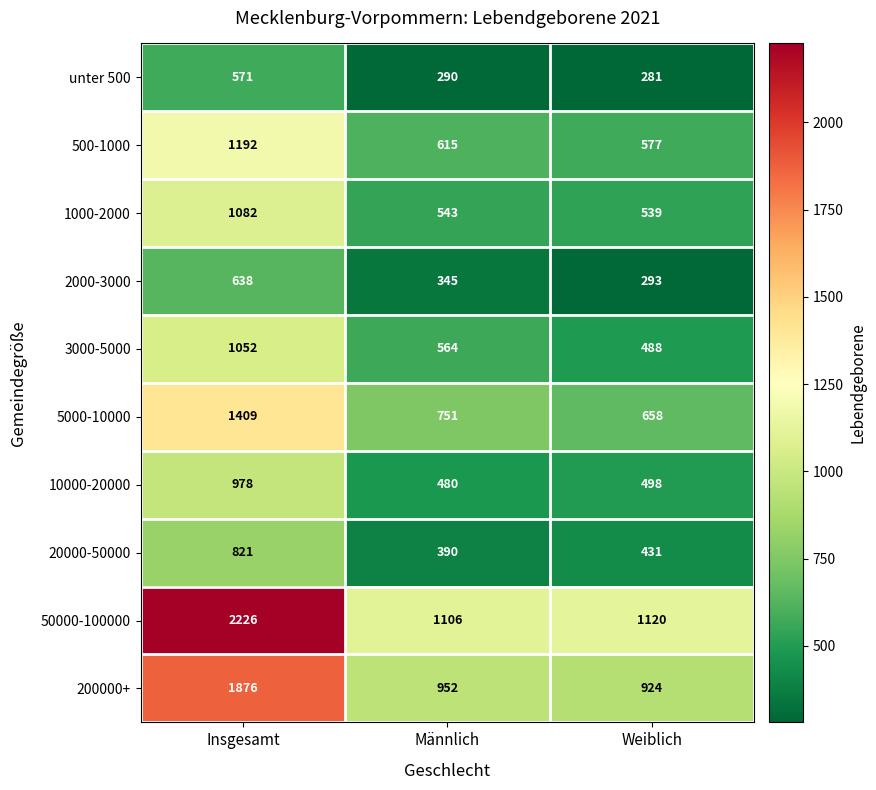

At which category is the sum across all series the highest?

Insgesamt